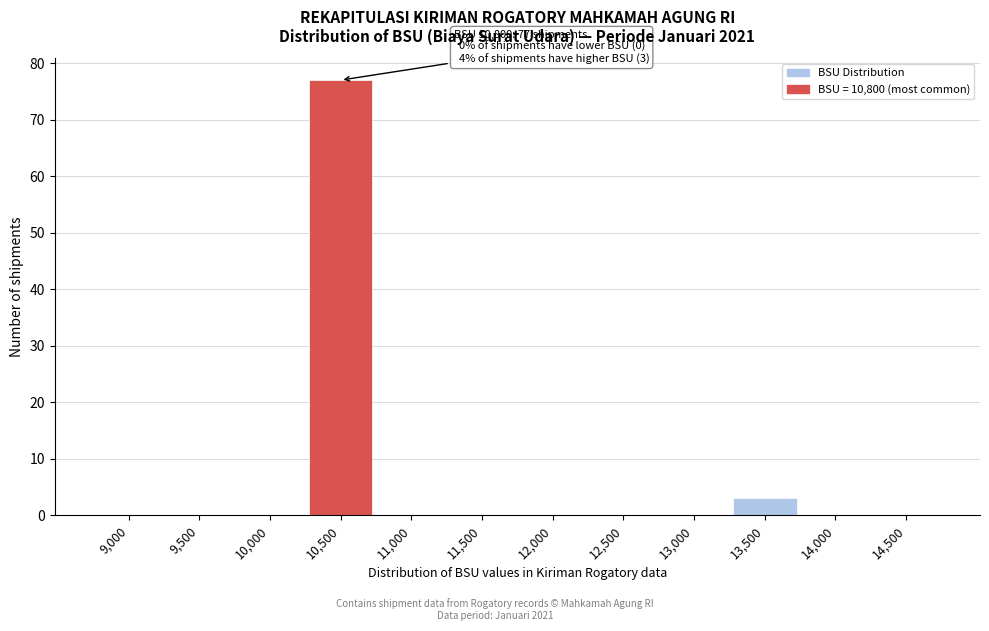

Reading left to right, what are all the values shown in this chart?

9,000=0	9,500=0	10,000=0	10,500=77	11,000=0	11,500=0	12,000=0	12,500=0	13,000=0	13,500=3	14,000=0	14,500=0